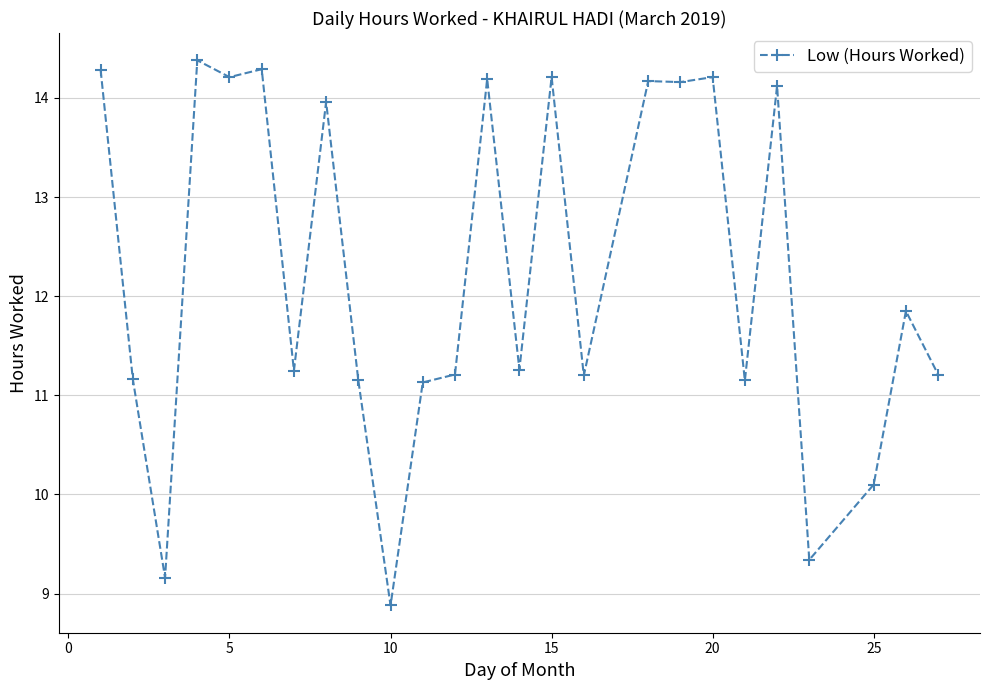

What is the value of the 2nd point from the left?

11.2